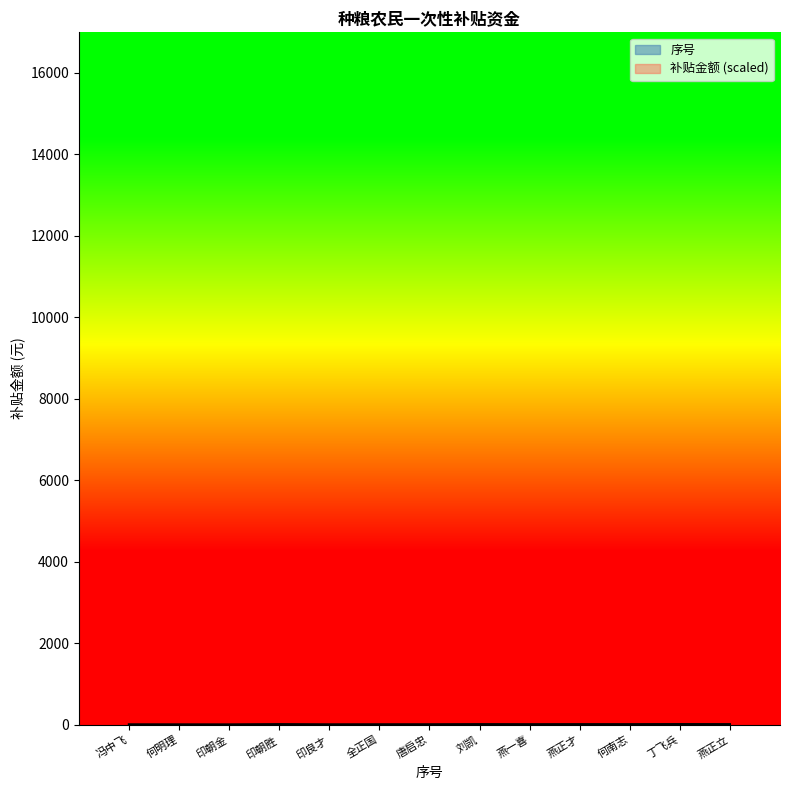

At which label does 序号 reach its minimum?

冯中飞